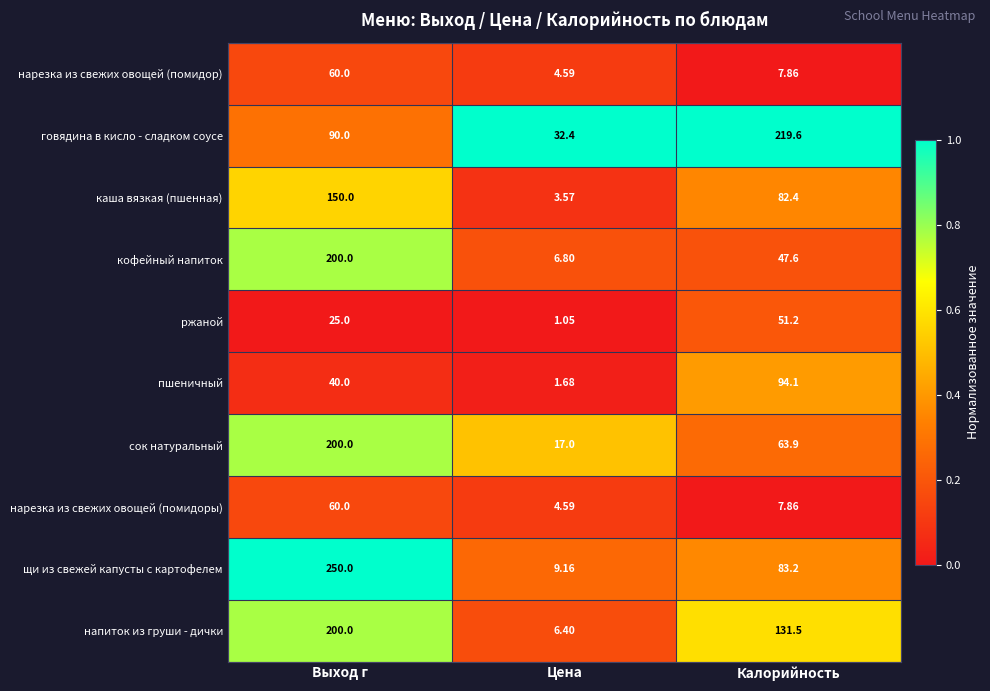

List the labels in order of щи из свежей капусты с картофелем value, smallest first.

Цена, Калорийность, Выход г